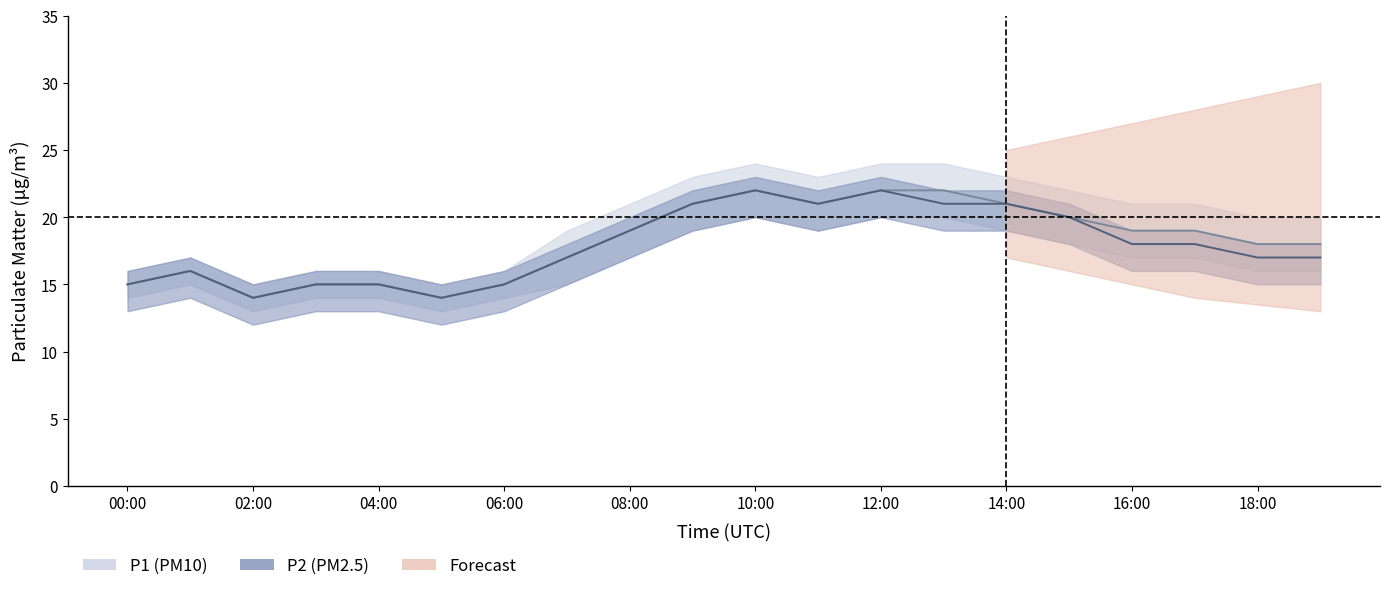

True or false: P2_center and P1_lower cross at least once.

False